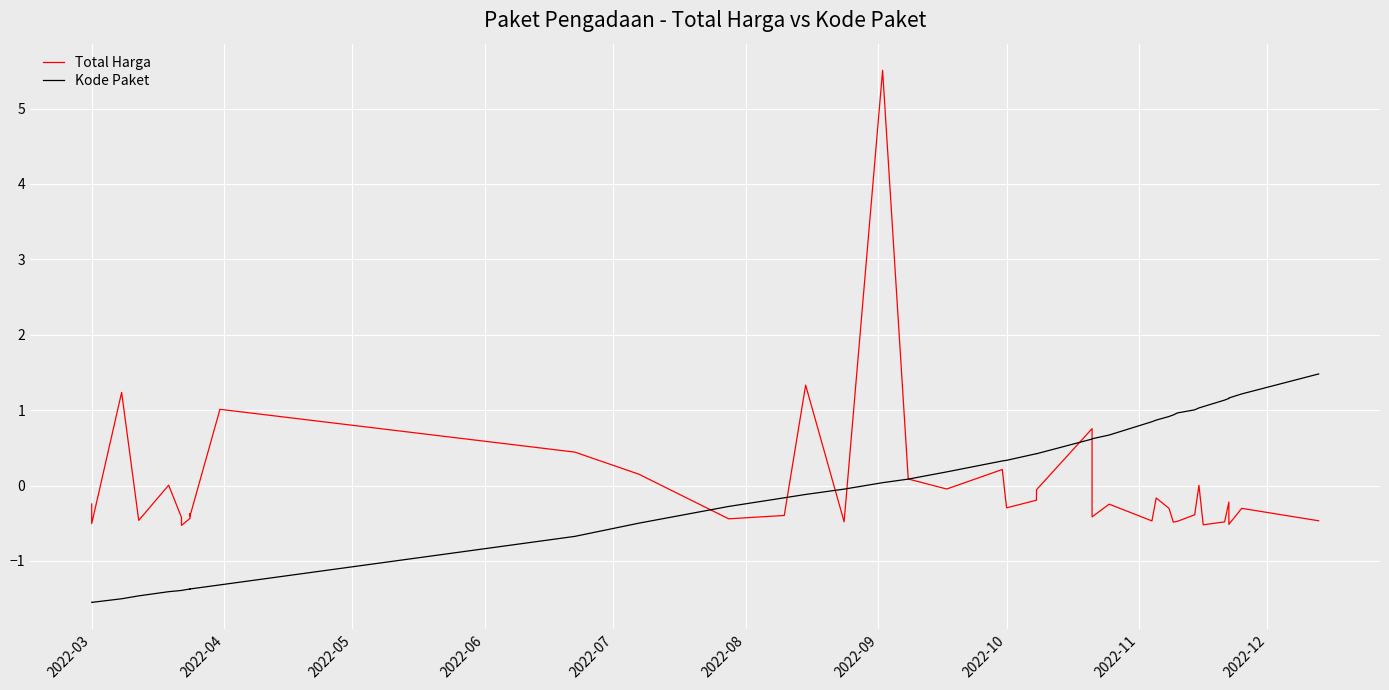

Count the number of data series in this chart.

2